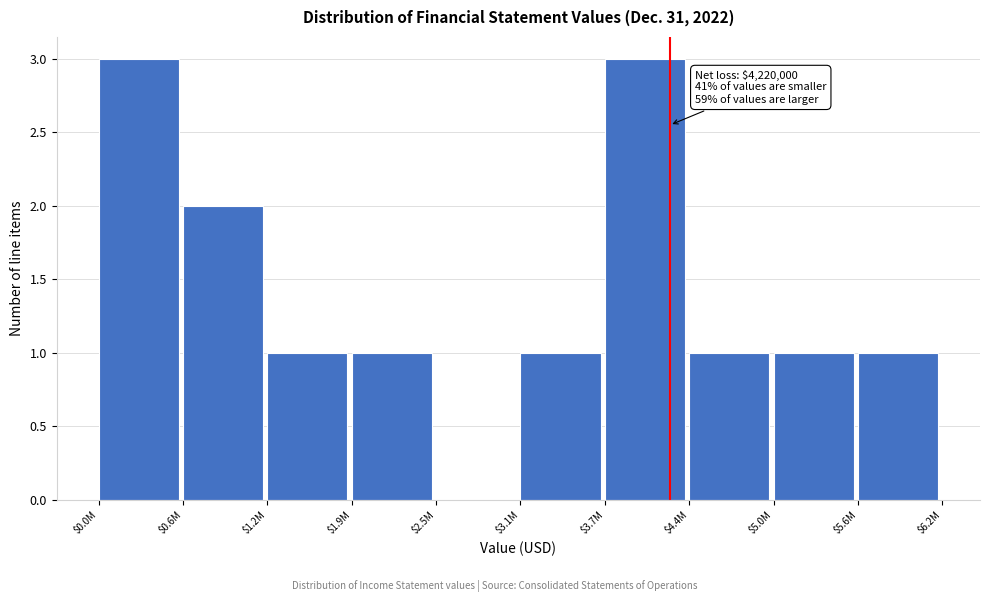

The chart shows a value of 0 at $1.9M. True or false?

False